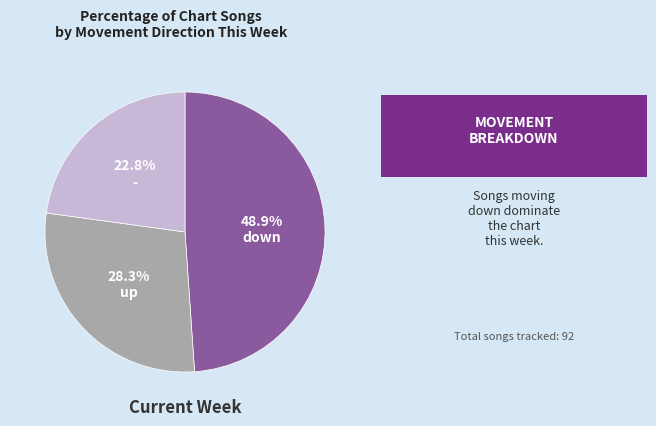

Is there any slice that represents more than half of the pie?

No